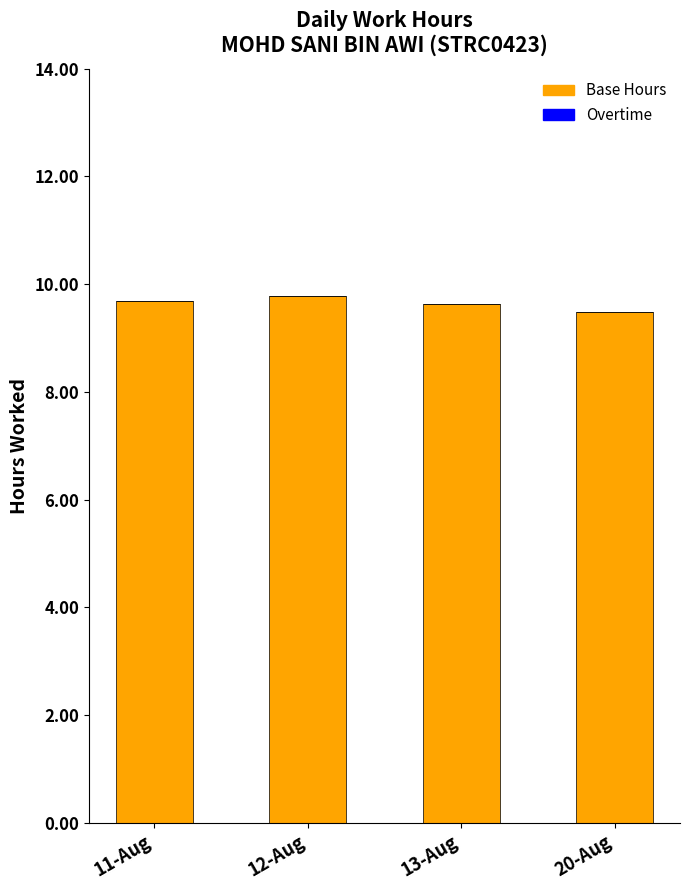

What is the ratio of the value at 11-Aug to the value at 20-Aug?

1.0